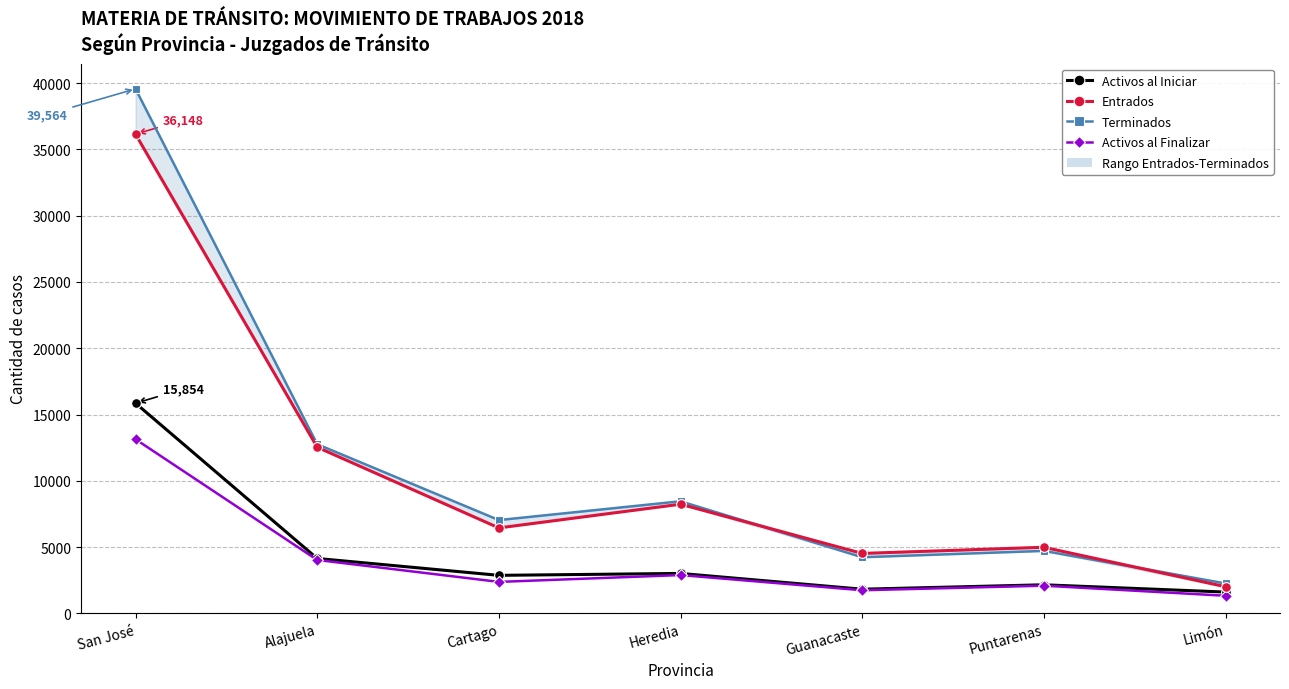

How many values in the Terminados series are below 7037?

3